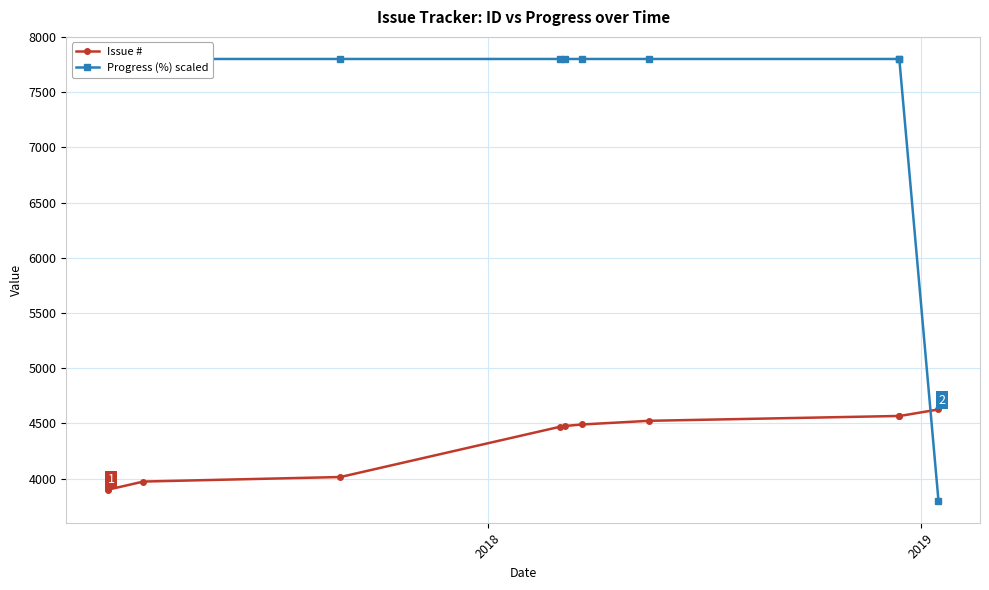

Reading left to right, list all the values displayed in this chart.

Issue #: 3907	3899	3973	4014	4469	4476	4490	4523	4567	4566	4626
Progress (%) scaled: 7800	7800	7800	7800	7800	7800	7800	7800	7800	7800	3800